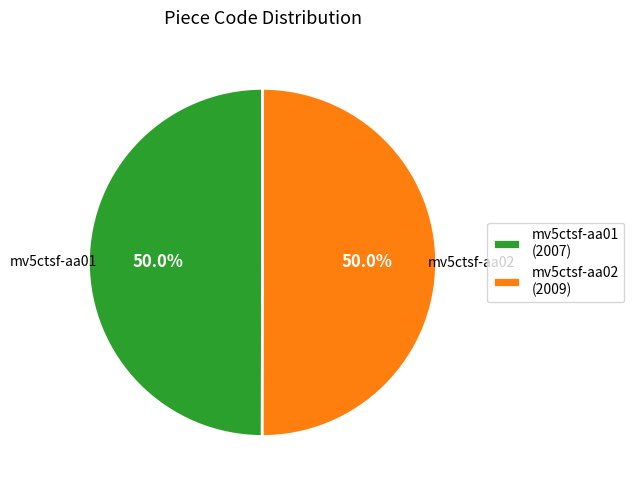

What is the ratio of the value at mv5ctsf-aa02 (2009) to the value at mv5ctsf-aa01 (2007)?

1.0